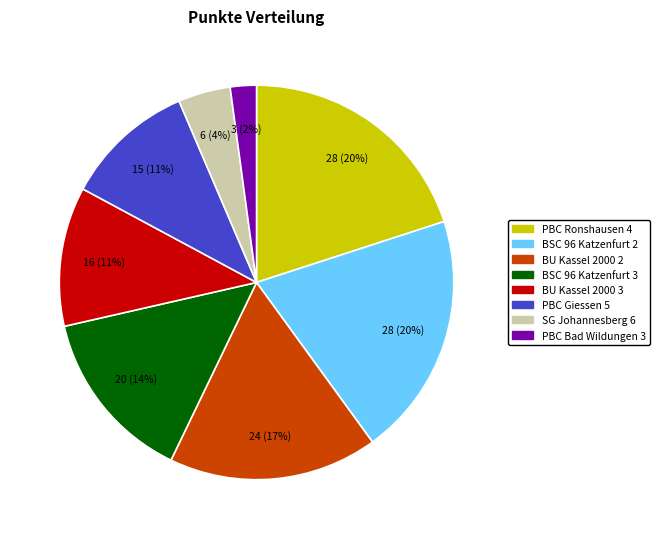

Is there a majority slice in this chart?

No